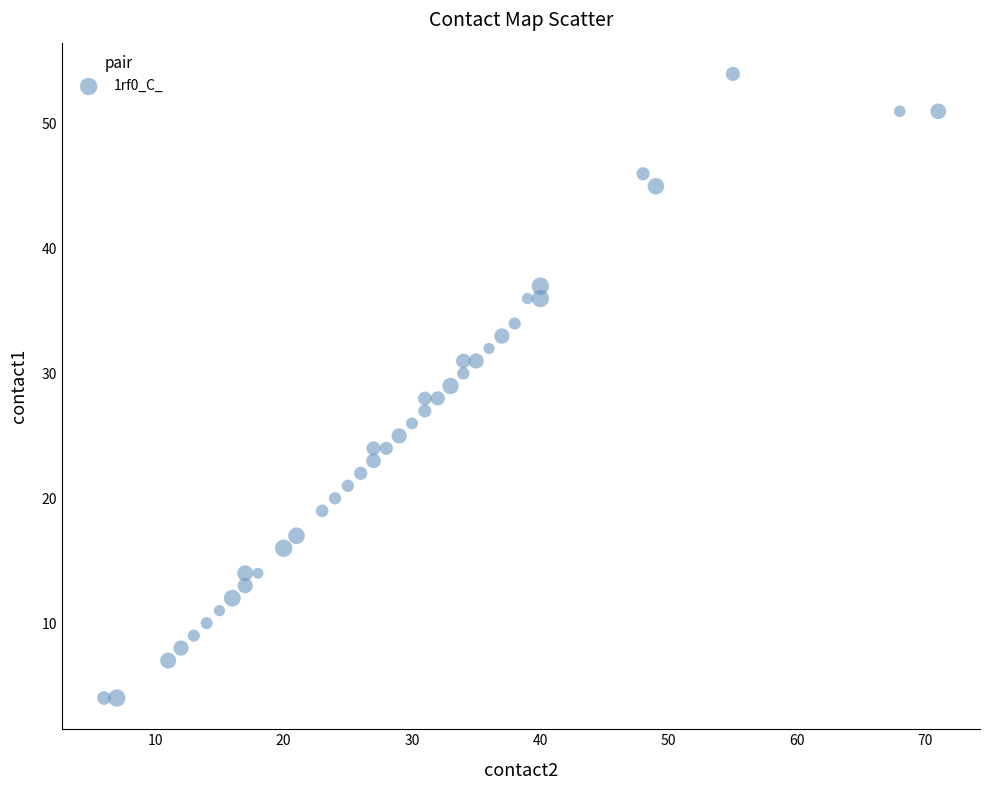

What is the range of X values (max minus min)?

65